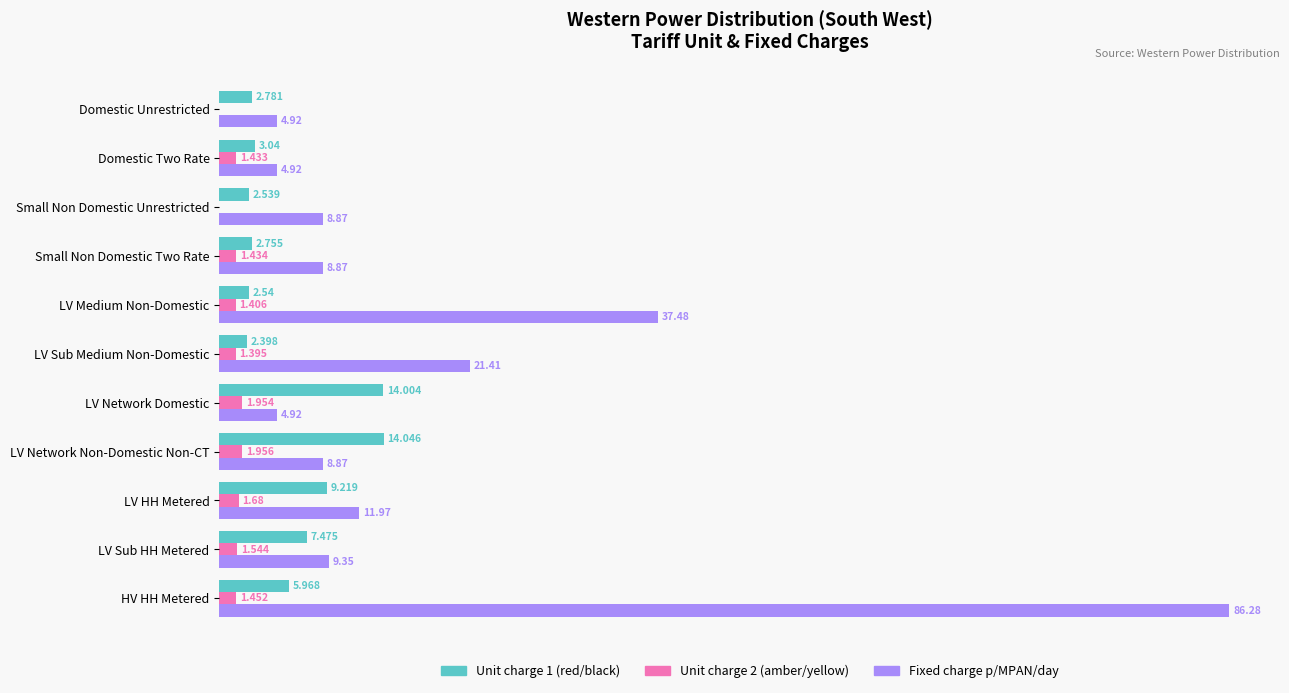

Is the value of Fixed charge p/MPAN/day at LV HH Metered greater than the value of Unit charge 1 (red/black) at LV Network Domestic?

No